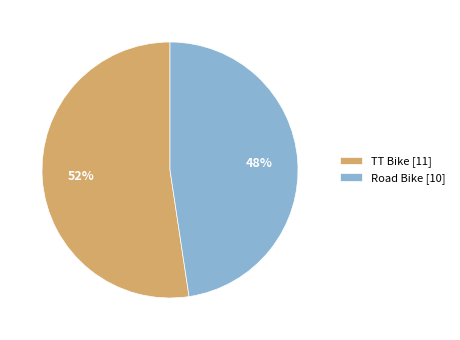

Is it true that TT Bike is 52% of the pie?

True